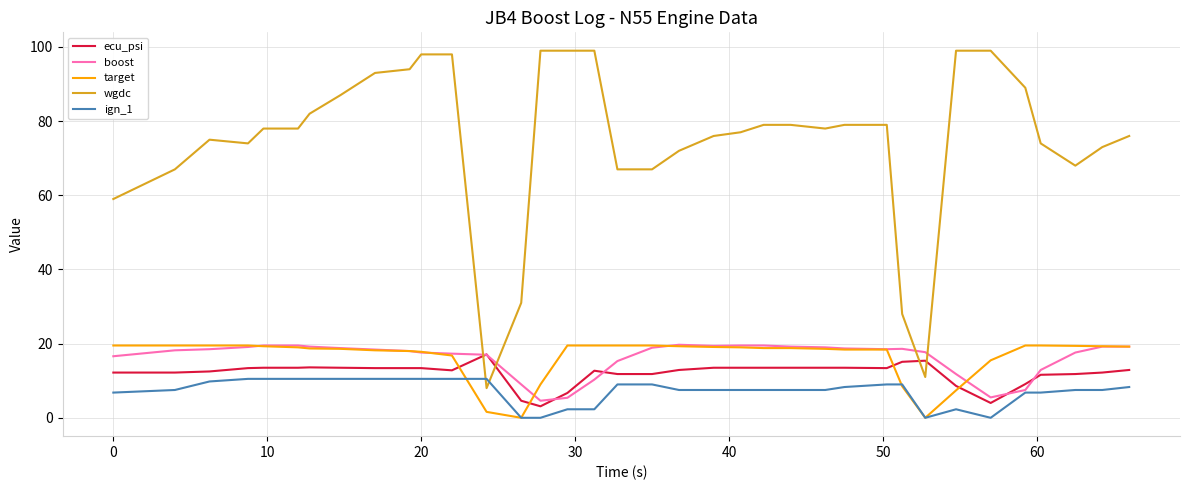

What is the lowest value of the ecu_psi series?

3.1